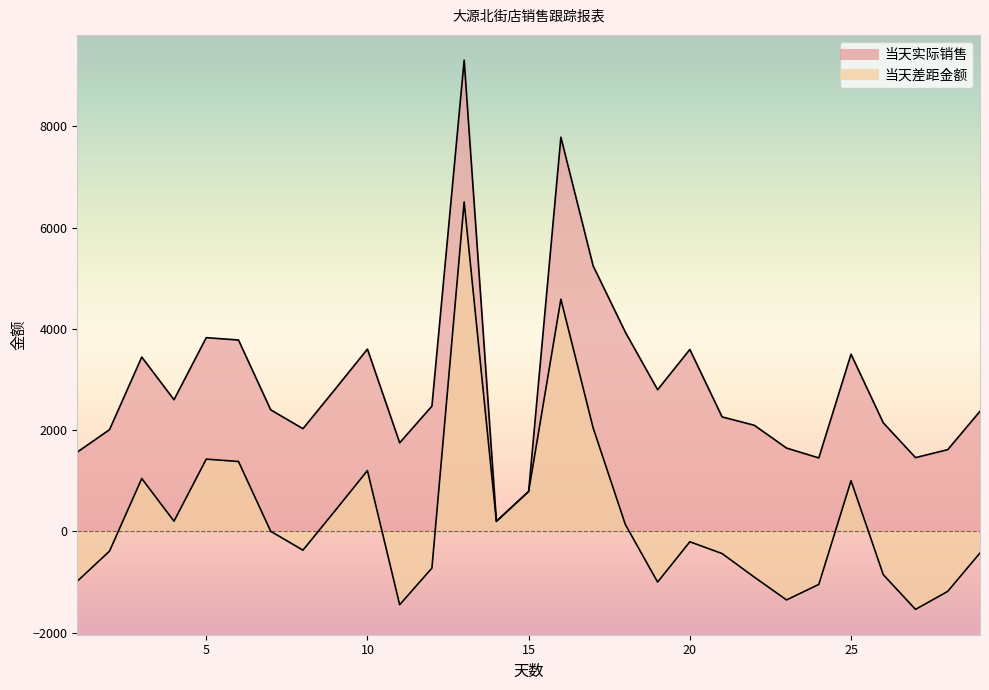

Reading right to left, transcribe all the data shown in this chart.

当天实际销售: 2371.4	1613.0	1455.3	2142.5	3498.7	1449.4	1643.9	2094.0	2259.9	3592.3	2796.5	3933.3	5244.3	7785.7	787.0	196.3	9307.2	2472.8	1748.2	3599.1	2809.2	2026.6	2399.2	3778.8	3825.1	2599.1	3442.0	2007.7	1564.3
当天差距金额: -428.6	-1187.0	-1543.7	-857.5	998.7	-1050.6	-1356.1	-906.0	-440.1	-207.7	-1003.5	133.3	2044.3	4585.7	787.0	196.3	6507.2	-727.1	-1451.8	1199.1	409.2	-373.4	-0.8	1378.8	1425.1	199.1	1042.0	-392.3	-986.7